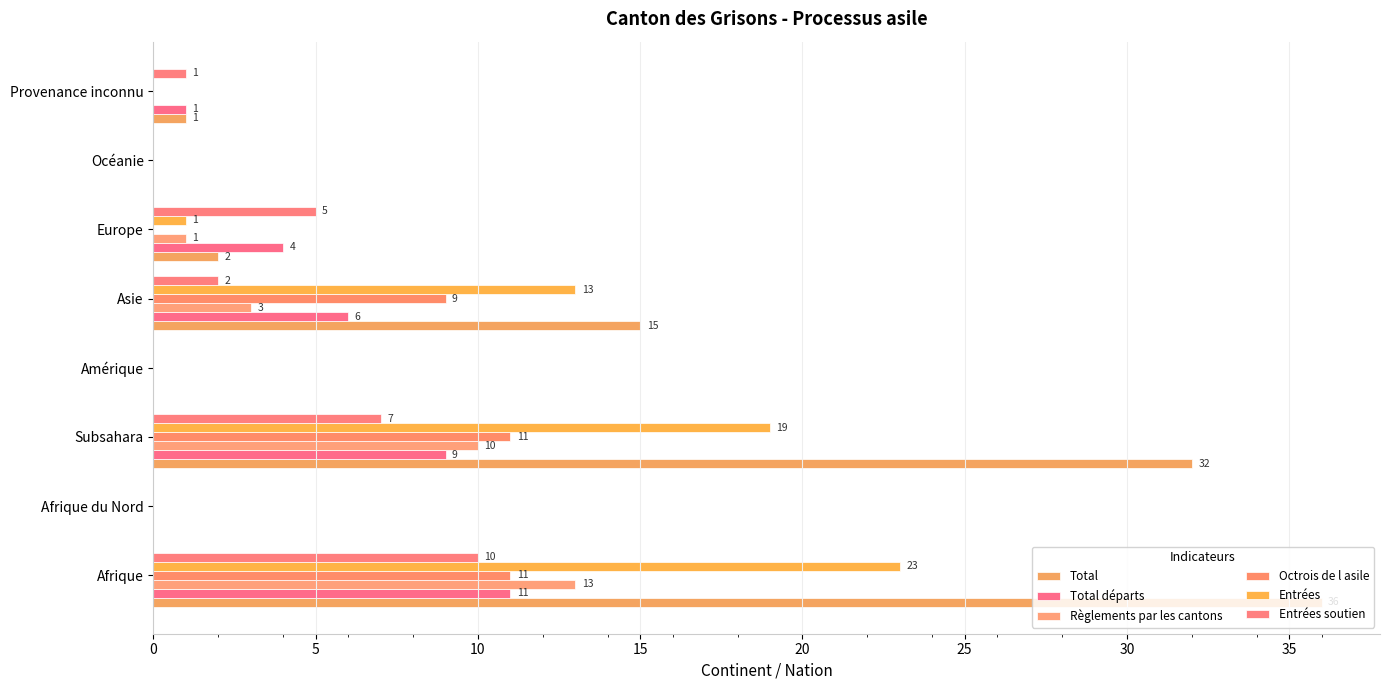

What are all the series names shown in the legend?

Total, Total départs, Règlements par les cantons, Octrois de l asile, Entrées, Entrées soutien